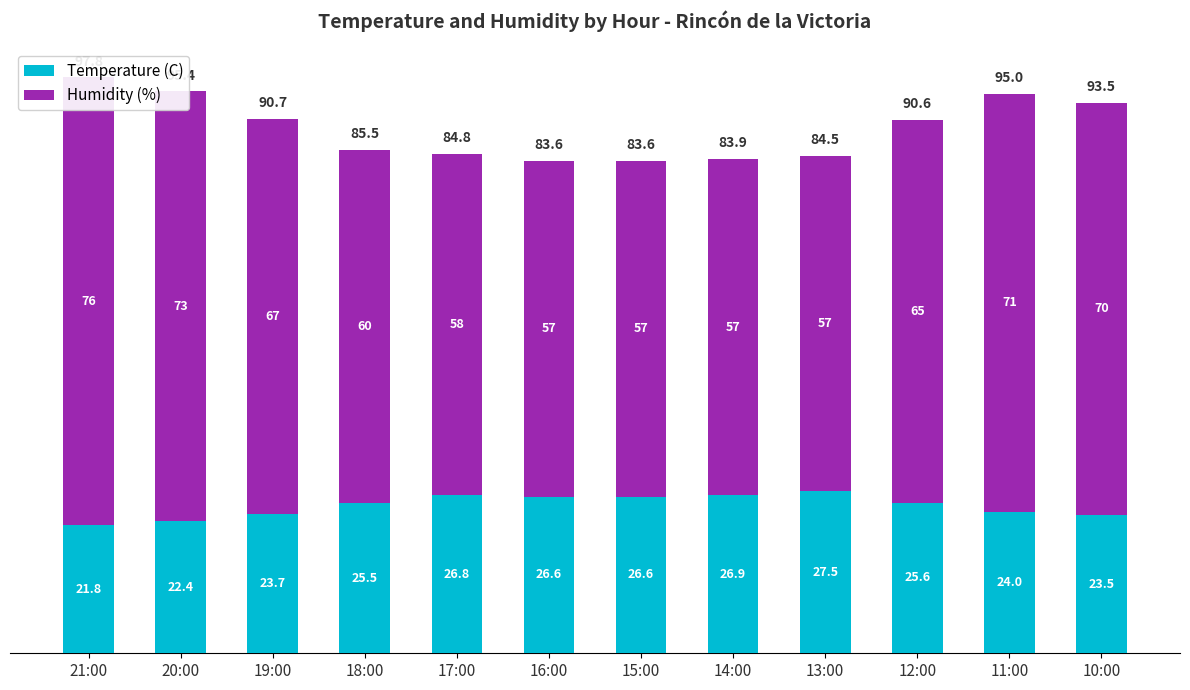

At which label does Humidity (%) reach its minimum?

16:00